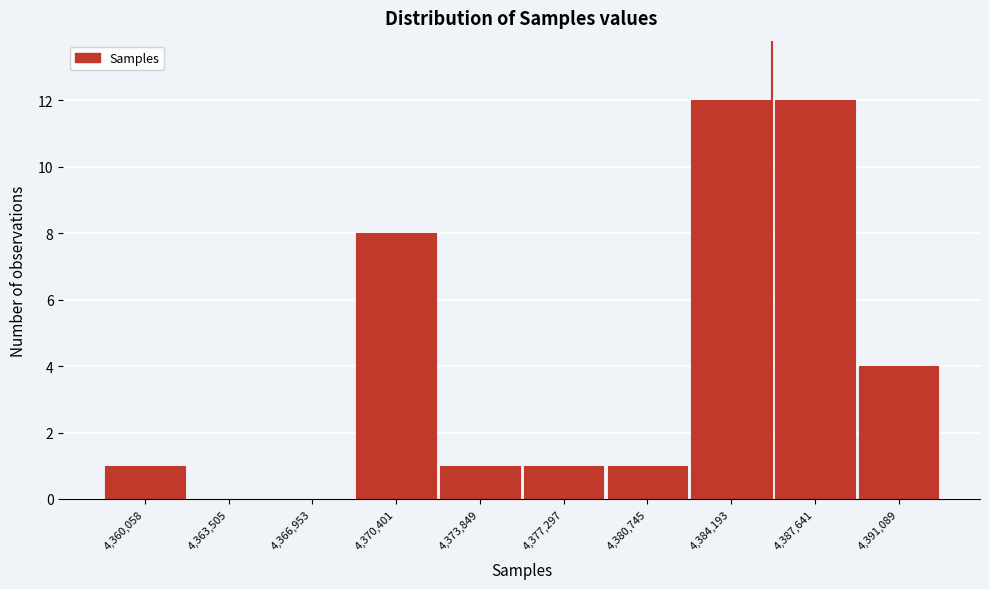

Reading left to right, what are all the values shown in this chart?

4,360,058=1	4,363,505=0	4,366,953=0	4,370,401=8	4,373,849=1	4,377,297=1	4,380,745=1	4,384,193=12	4,387,641=12	4,391,089=4